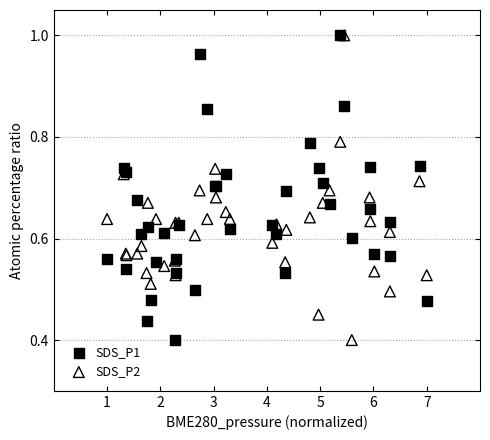

What are all the series names shown in the legend?

SDS_P1, SDS_P2